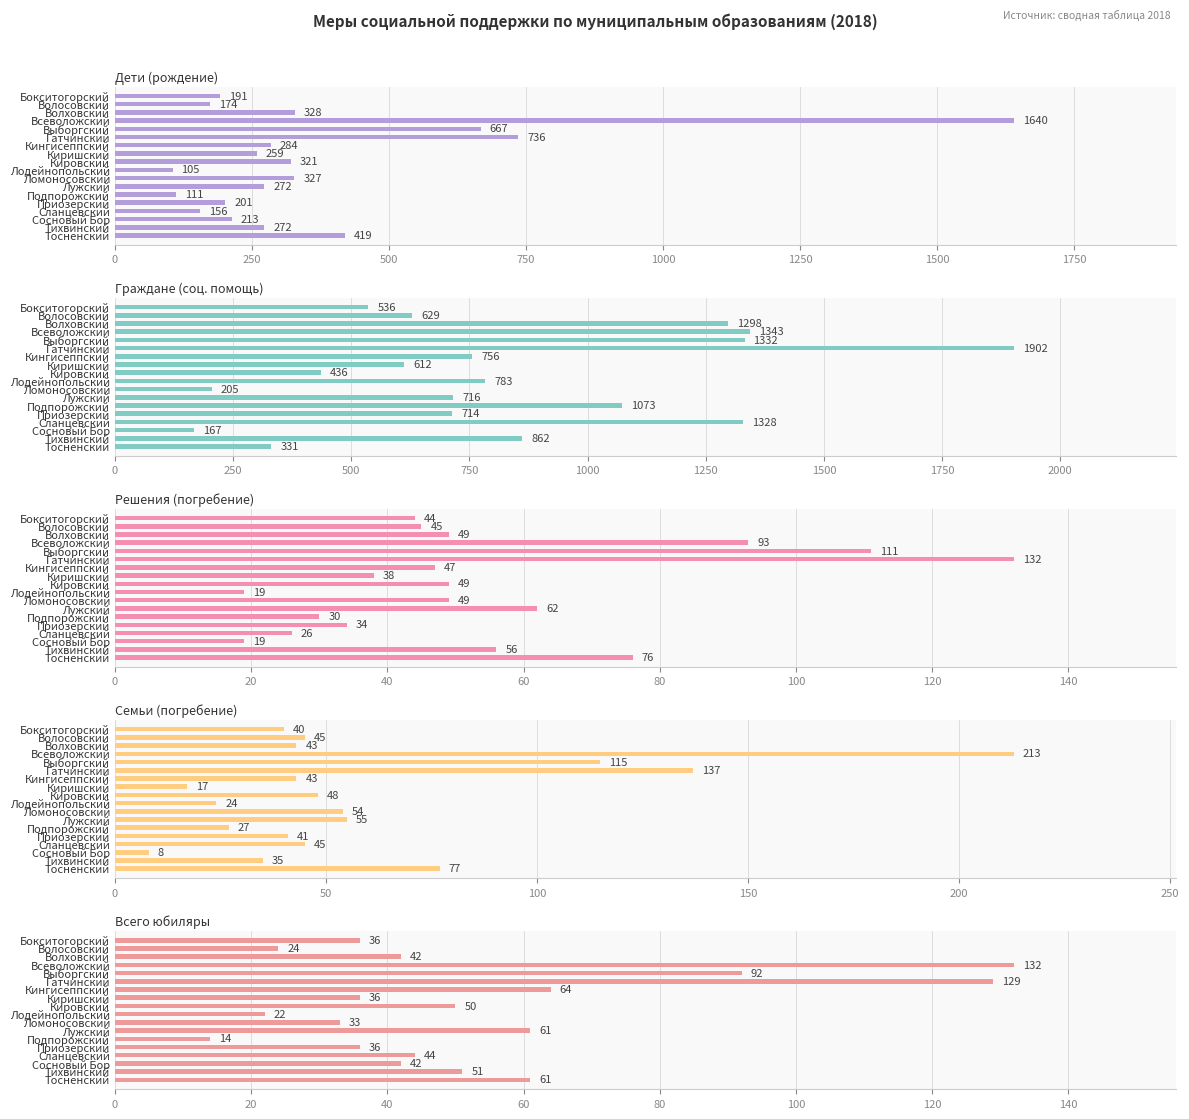

Which series has the largest total across all categories?

Граждане (соц. помощь)